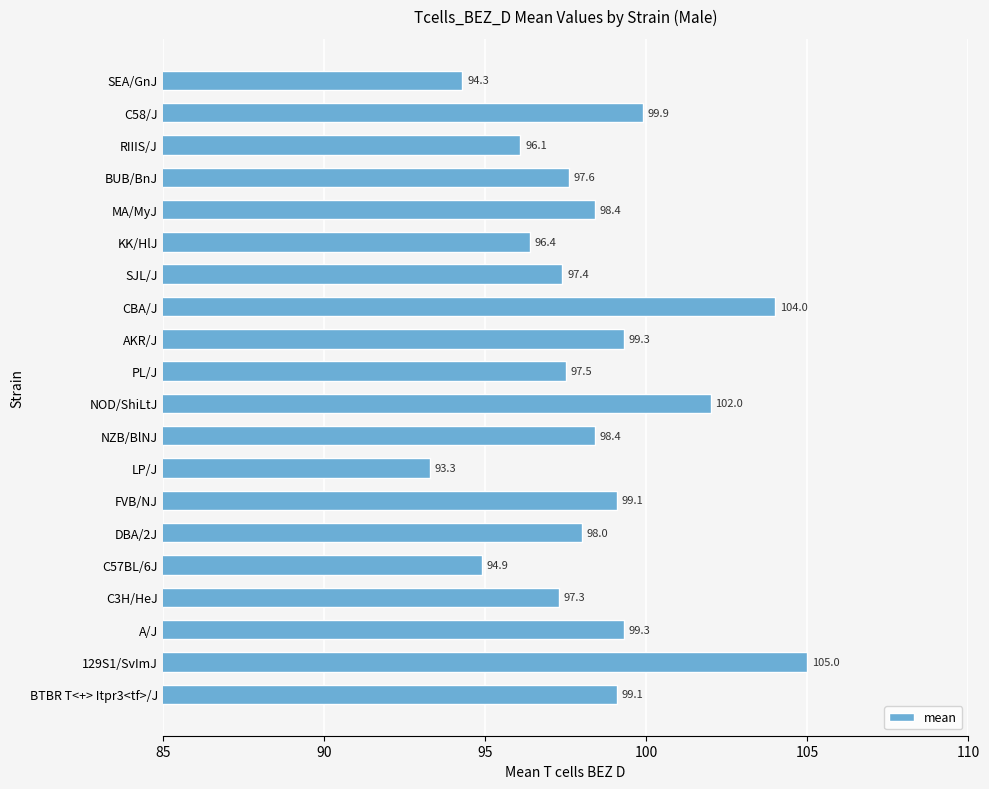

What is the smallest value displayed?

93.3